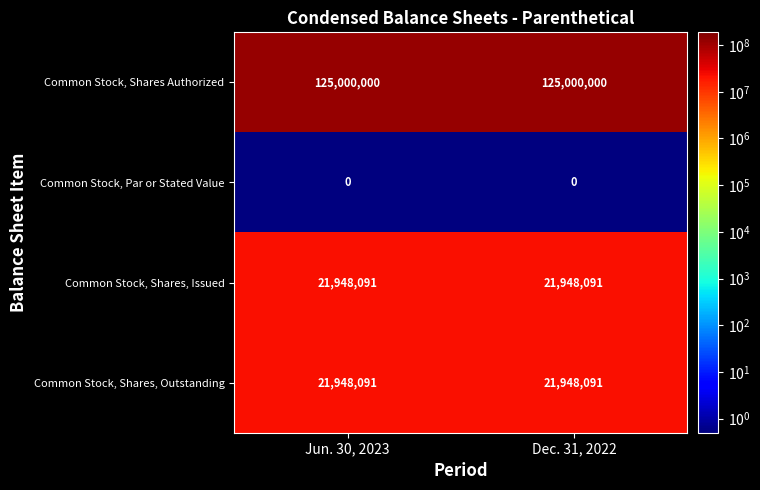

What is the approximate value of Common Stock, Shares, Issued at Dec. 31, 2022?

21948091